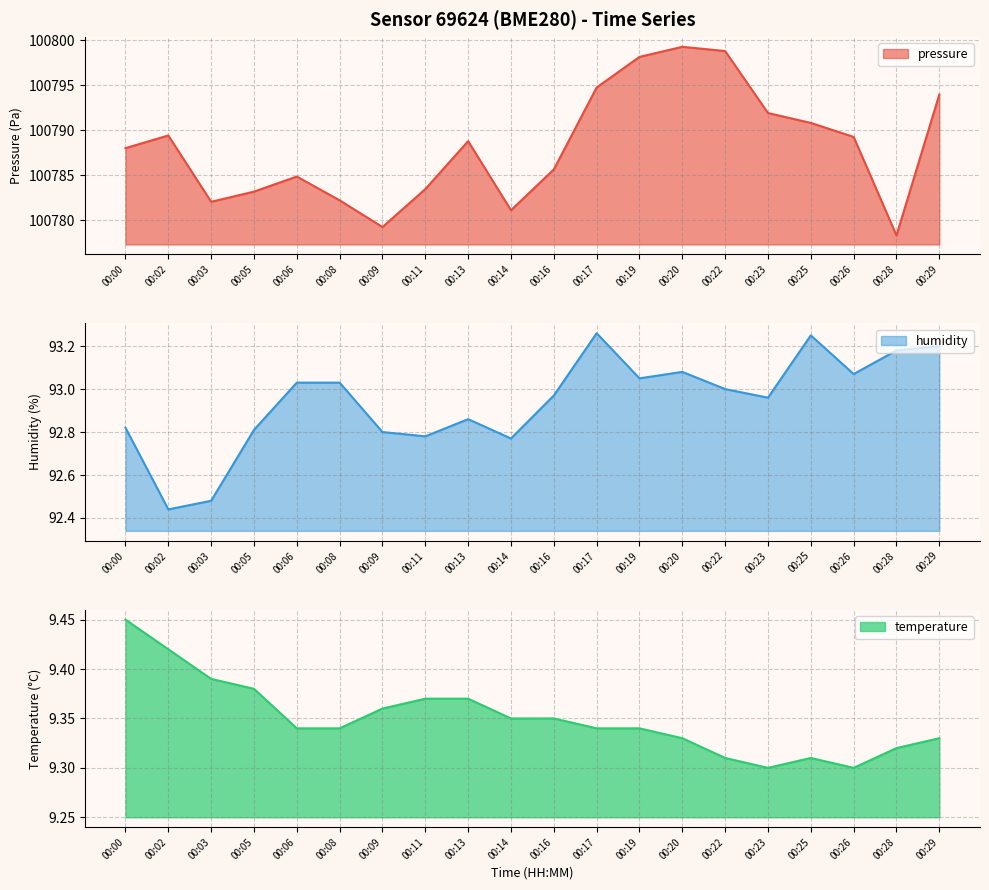

True or false: humidity has more than 1 interior local peaks.

True